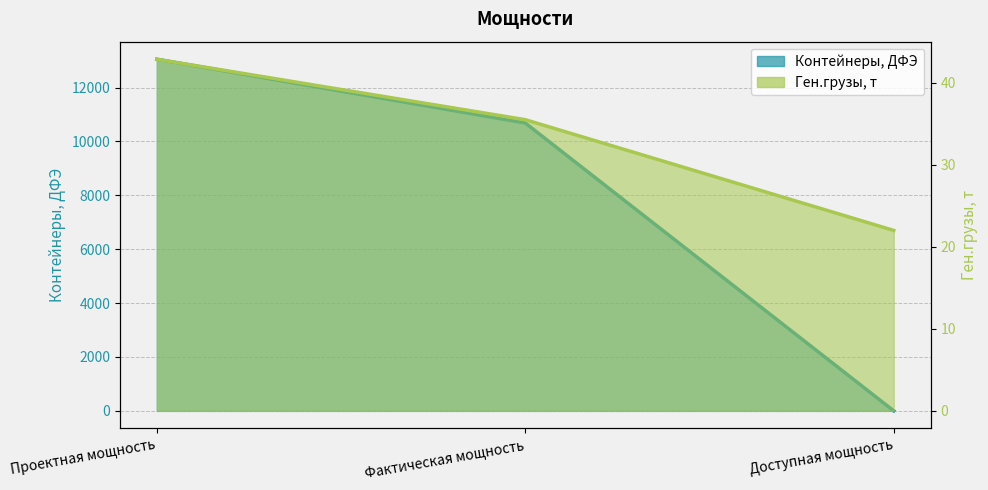

Is it true that Контейнеры, ДФЭ equals 10683.3 at Фактическая мощность?

True